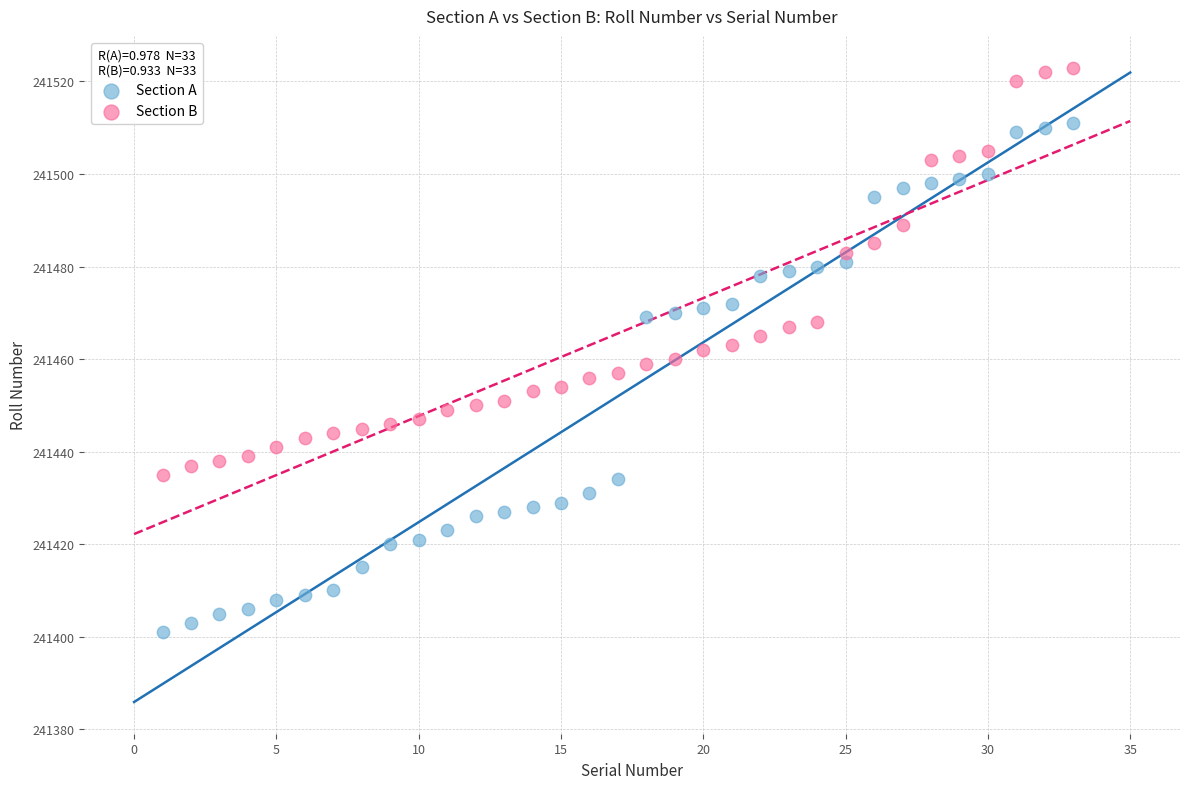

Across all data points, what is the range of X values (max minus min)?

32